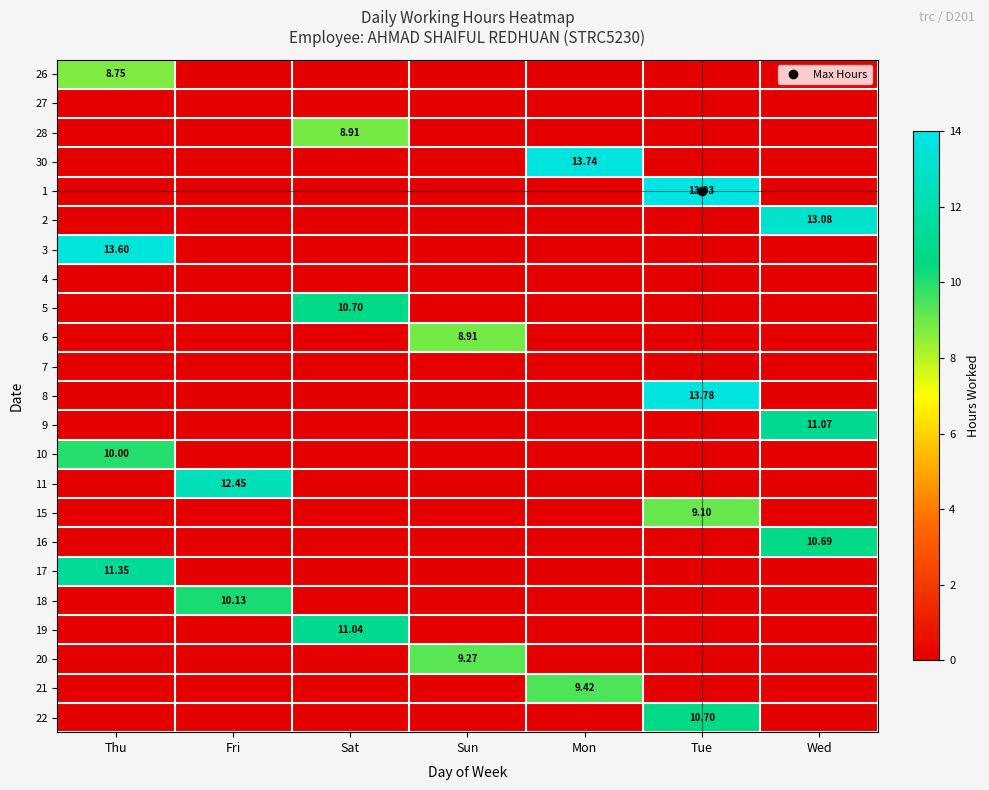

What is the total value across all series at Fri?

22.6